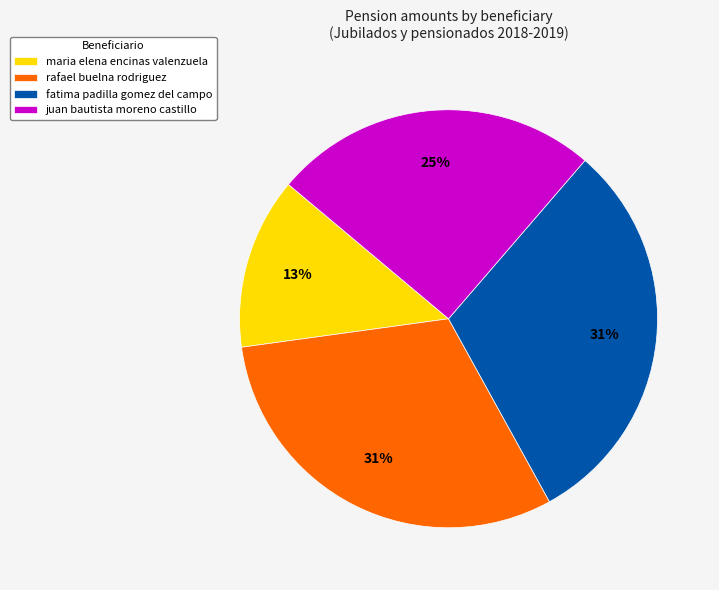

What percentage is the rafael buelna rodriguez slice, to the nearest percent?

31%